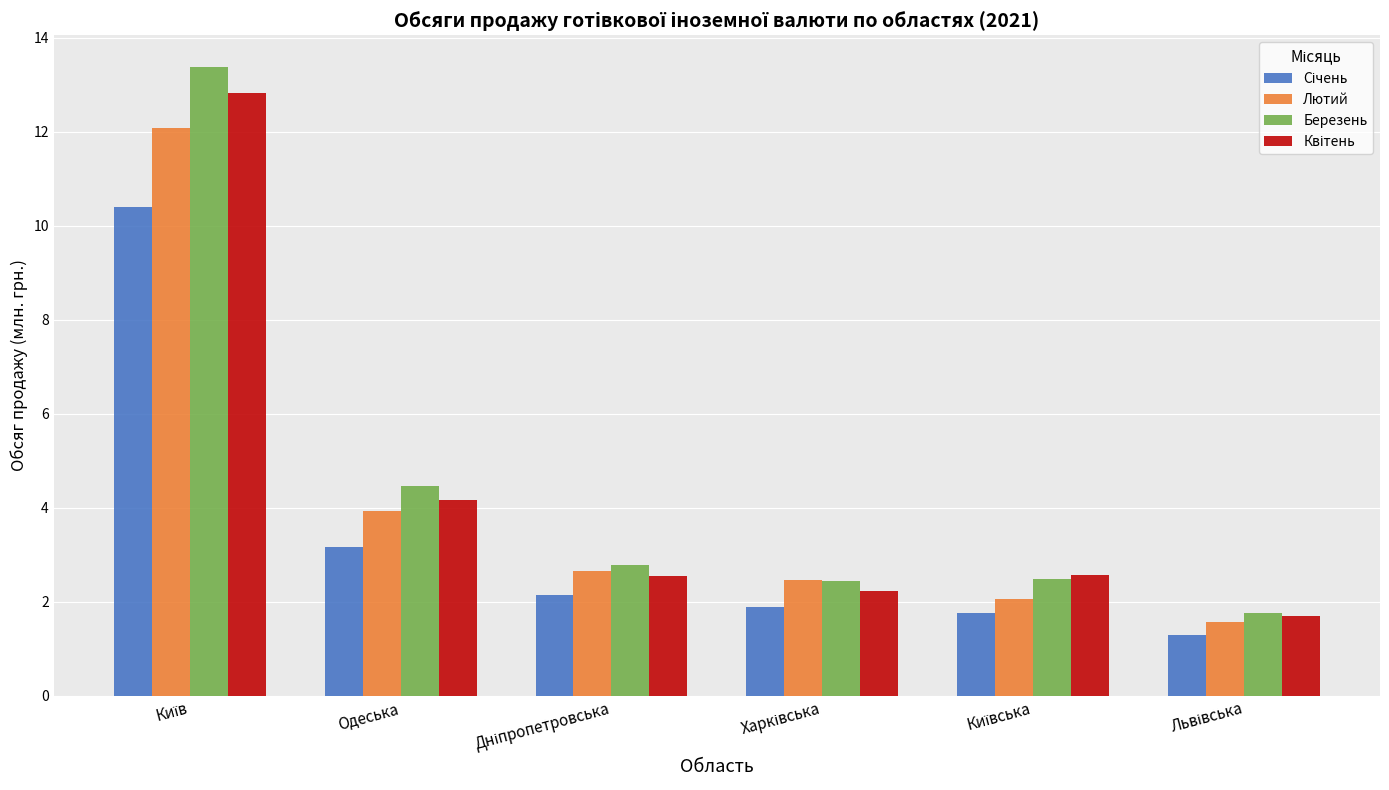

At which label is Березень closest to 7?

Одеська